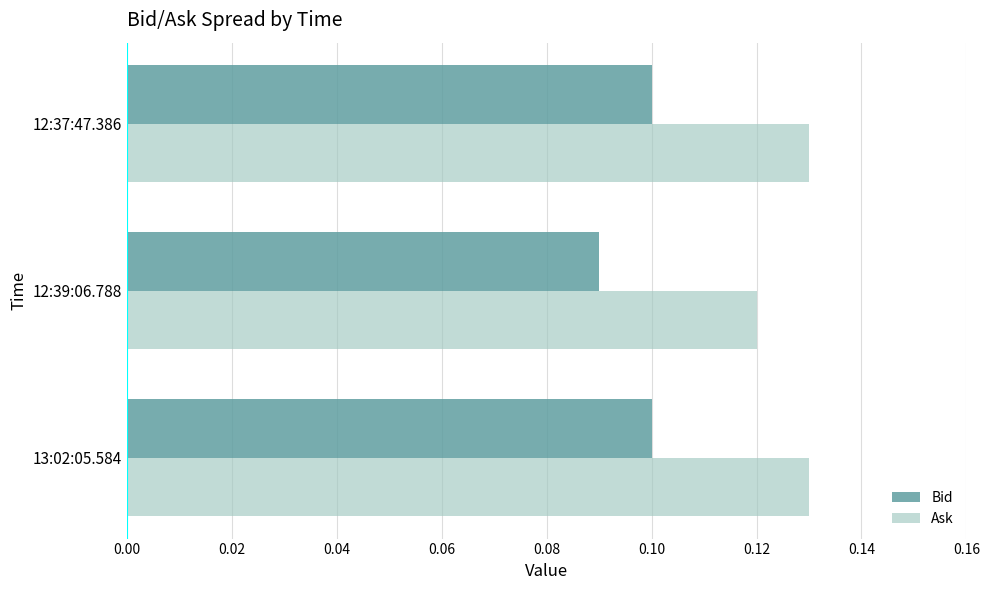

Which category has the lowest value across all series?

12:39:06.788